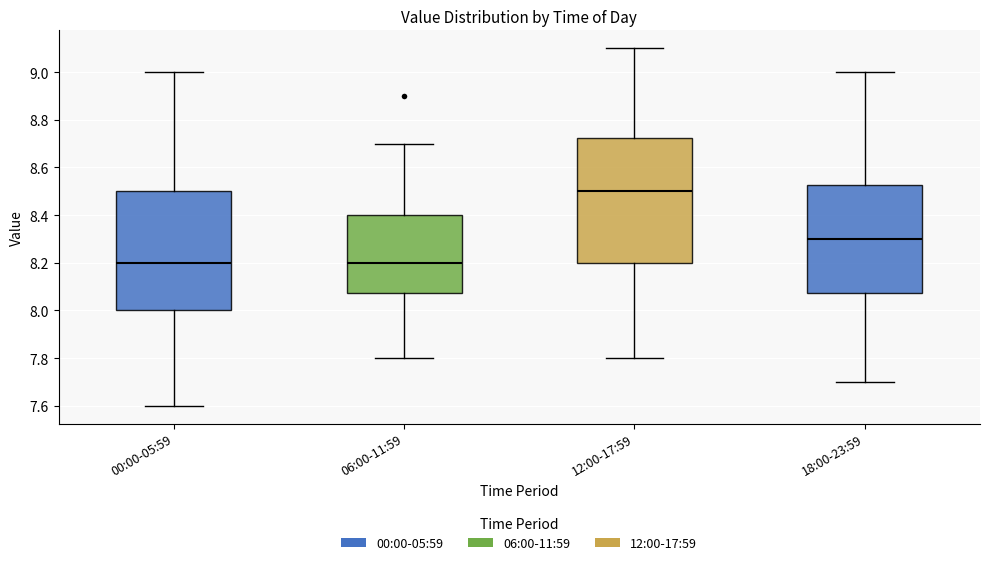

Reading left to right, read every box against the y-axis: the position of its median line, the range the box covers, and the ends of its whiskers. The values are not printed on the chart, so give them approximately, as read against the axis.

00:00-05:59: median 8.20, box 8.00 to 8.50, whiskers 7.60 to 9.00
06:00-11:59: median 8.20, box 8.08 to 8.40, whiskers 7.80 to 8.70
12:00-17:59: median 8.50, box 8.20 to 8.72, whiskers 7.80 to 9.10
18:00-23:59: median 8.30, box 8.08 to 8.52, whiskers 7.70 to 9.00